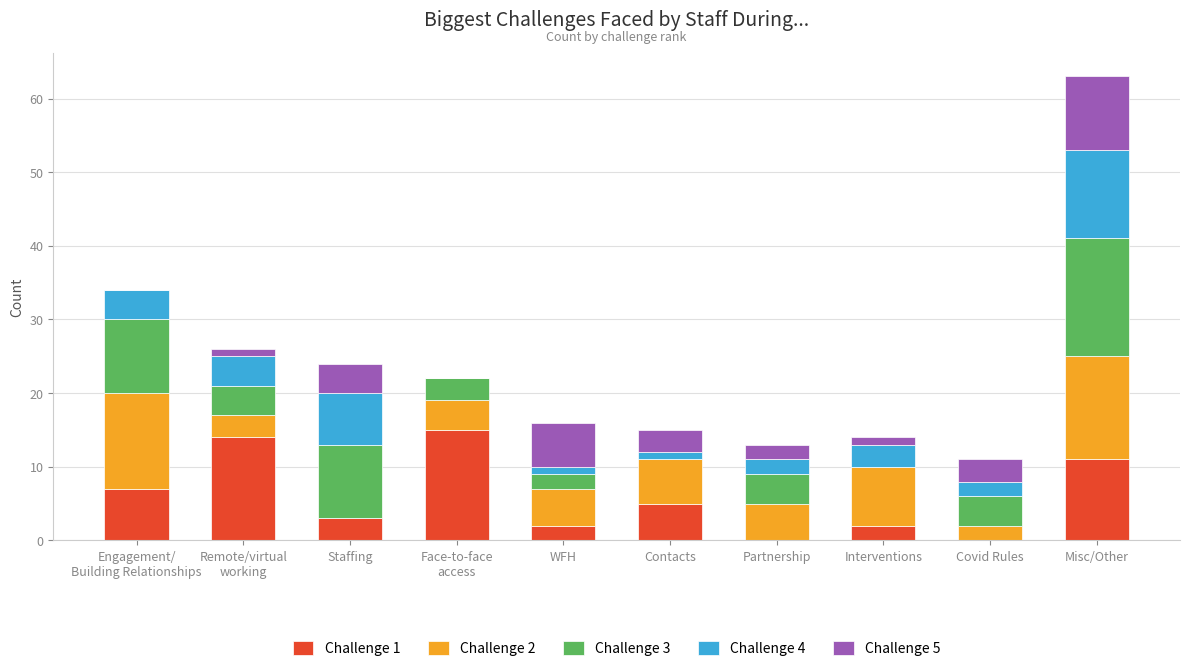

At which category is the sum across all series the highest?

Misc/Other